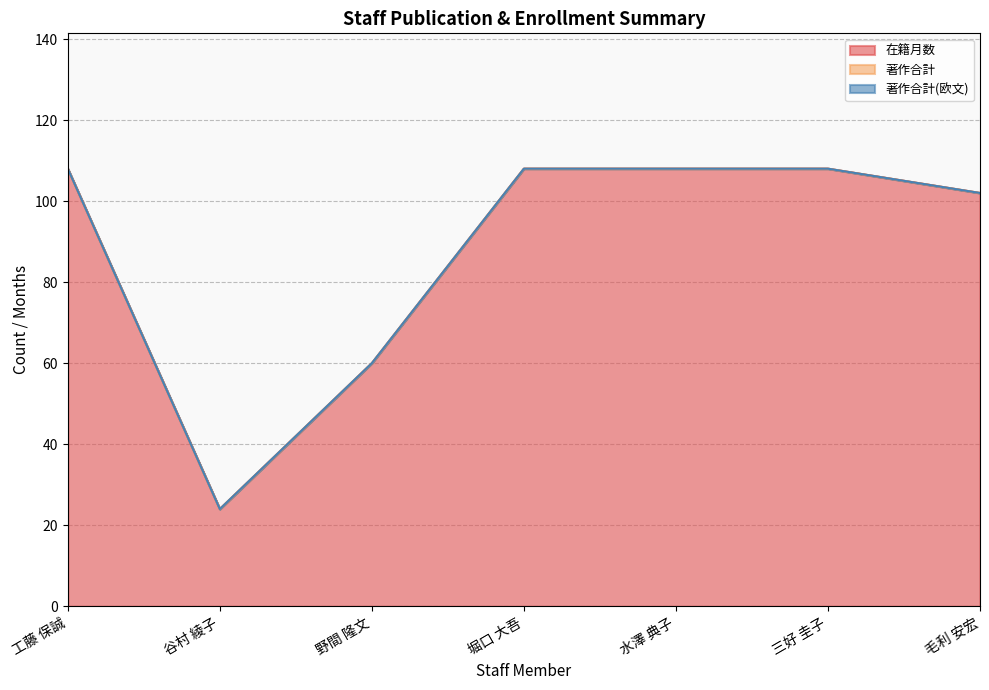

Between 野間 隆文 and 毛利 安宏, which series saw the biggest shift?

在籍月数